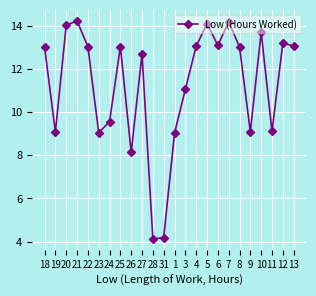

What is the greatest value displayed?

14.2